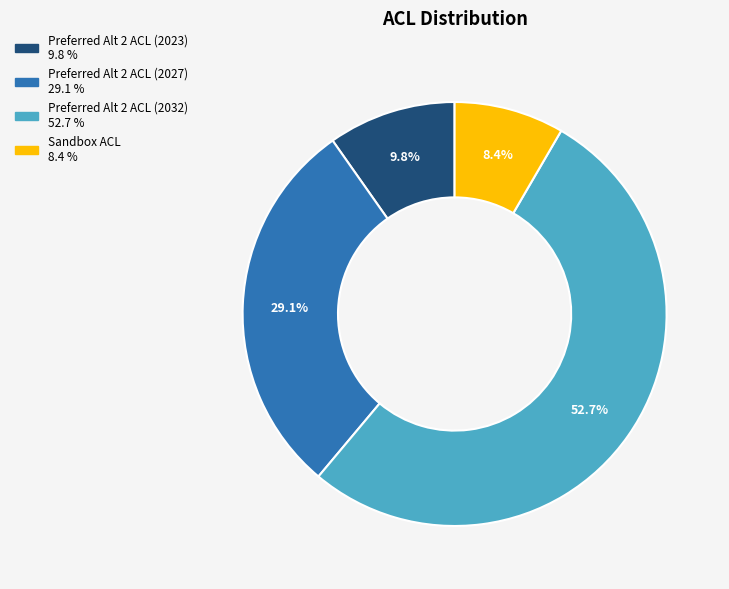

To the nearest percent, what is the difference between the largest and smallest slice percentages?

44%